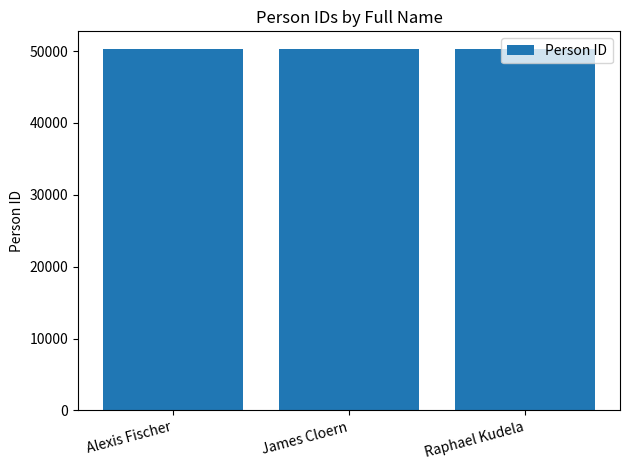

What is the sum of the values at Raphael Kudela and James Cloern?

100449